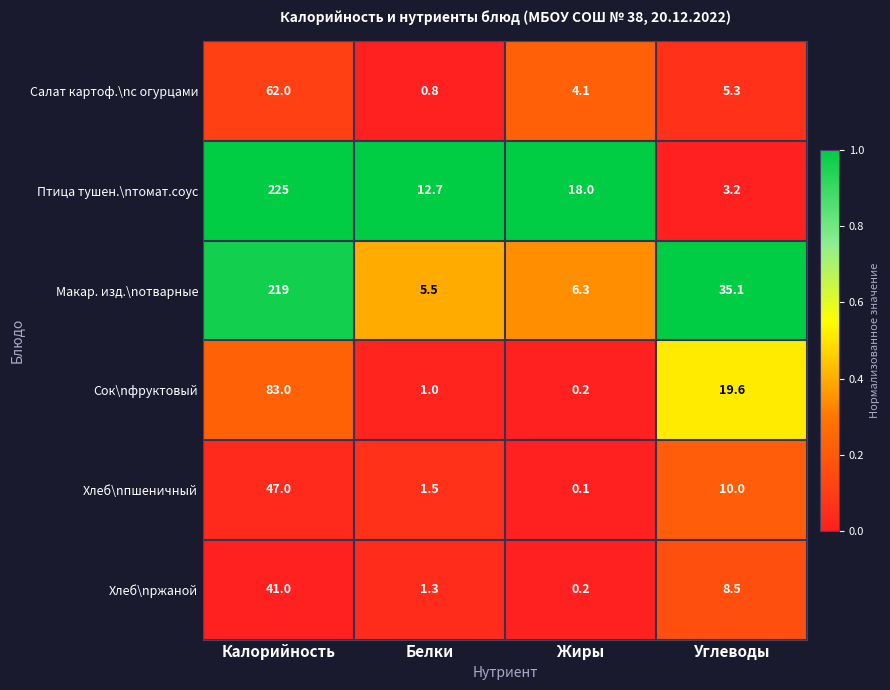

How many data points does each series have?

4